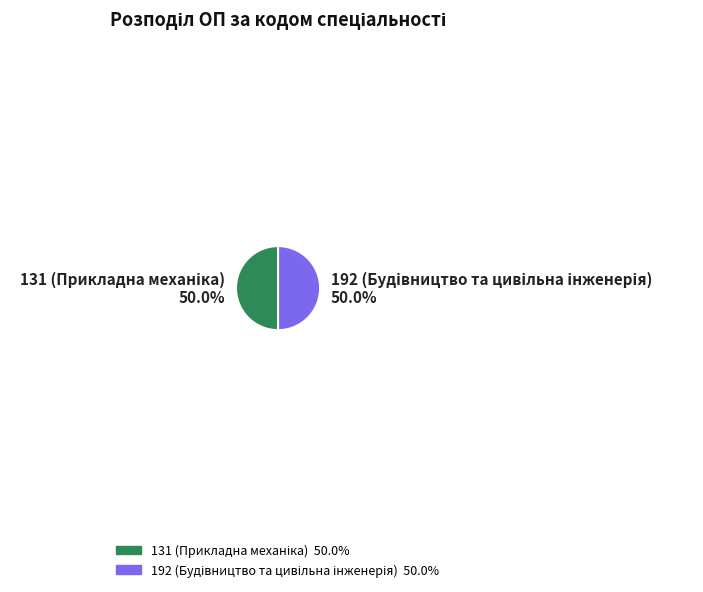

What percentage is the 192 (Будівництво та цивільна інженерія) slice, to the nearest percent?

50%